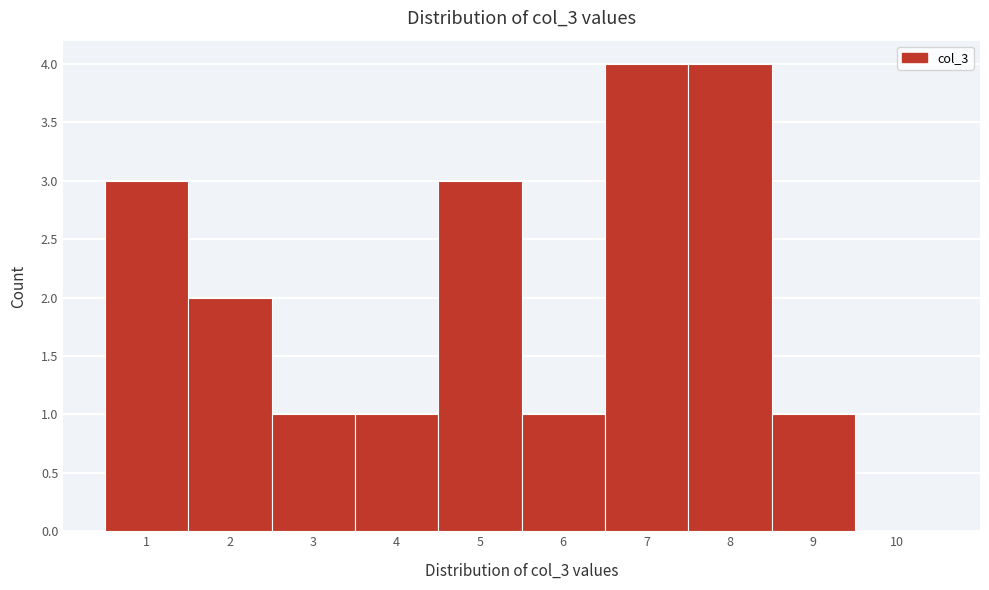

Reading left to right, transcribe all the data shown in this chart.

1=3	2=2	3=1	4=1	5=3	6=1	7=4	8=4	9=1	10=0